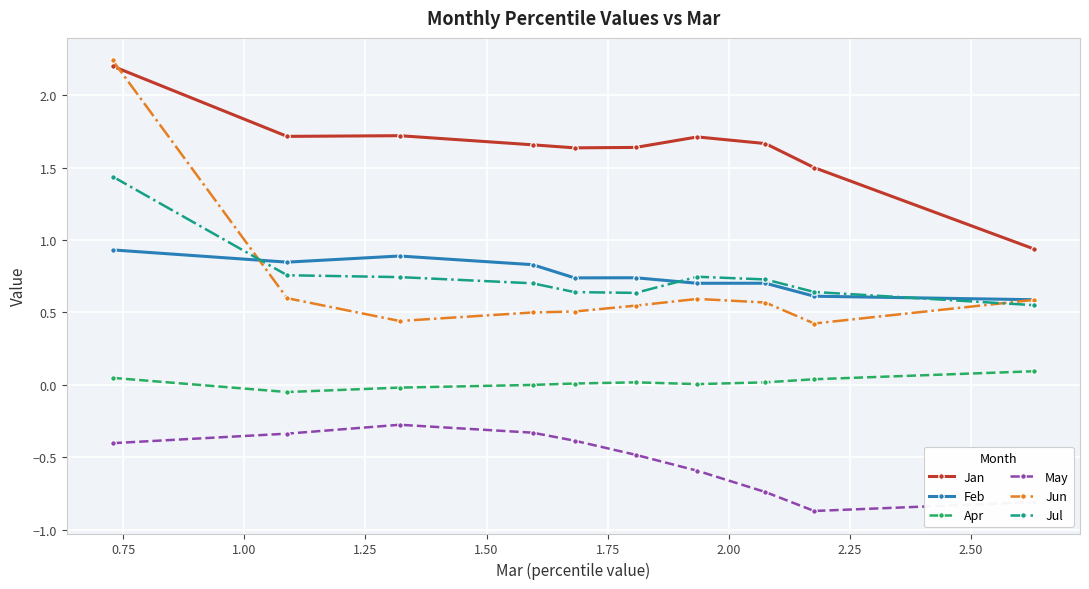

True or false: May has more than 2 points higher than both neighbors.

False